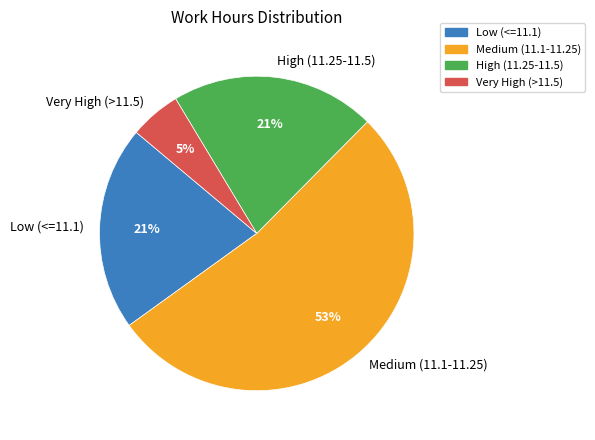

Is the sum of High (11.25-11.5) and Very High (>11.5) greater than half?

No